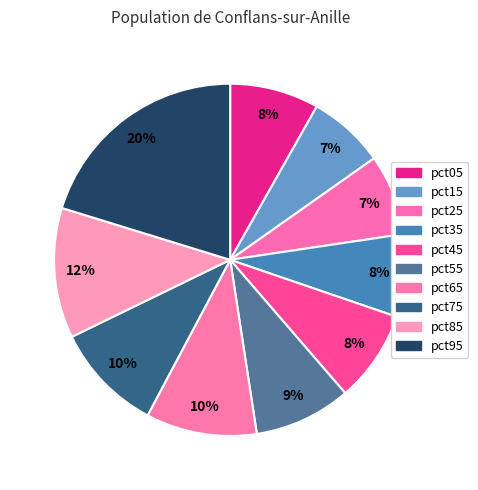

What is the largest slice in the pie chart?

pct95